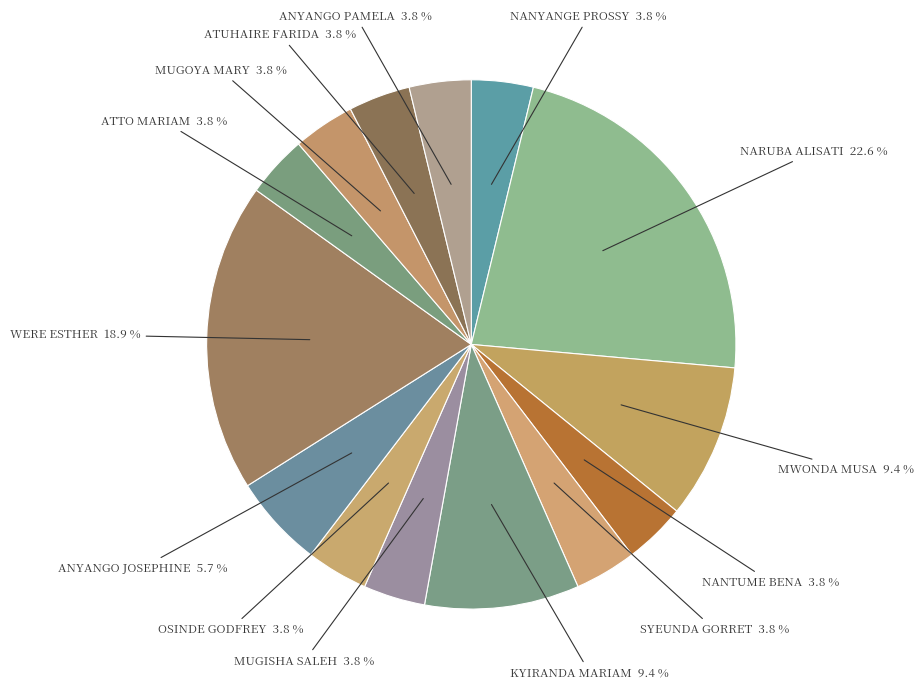

Does SYEUNDA GORRET represent more than half of the total?

No